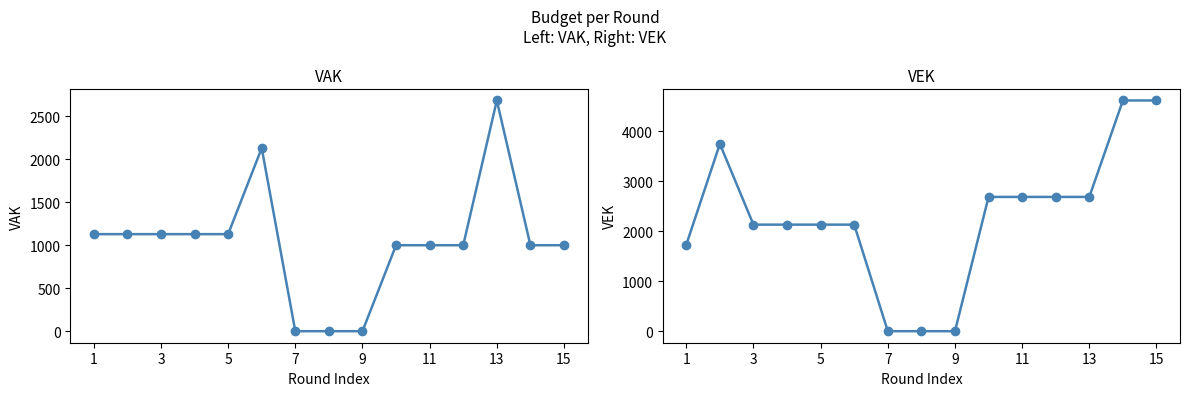

What is the difference between the VEK values at 1 and 3?

401